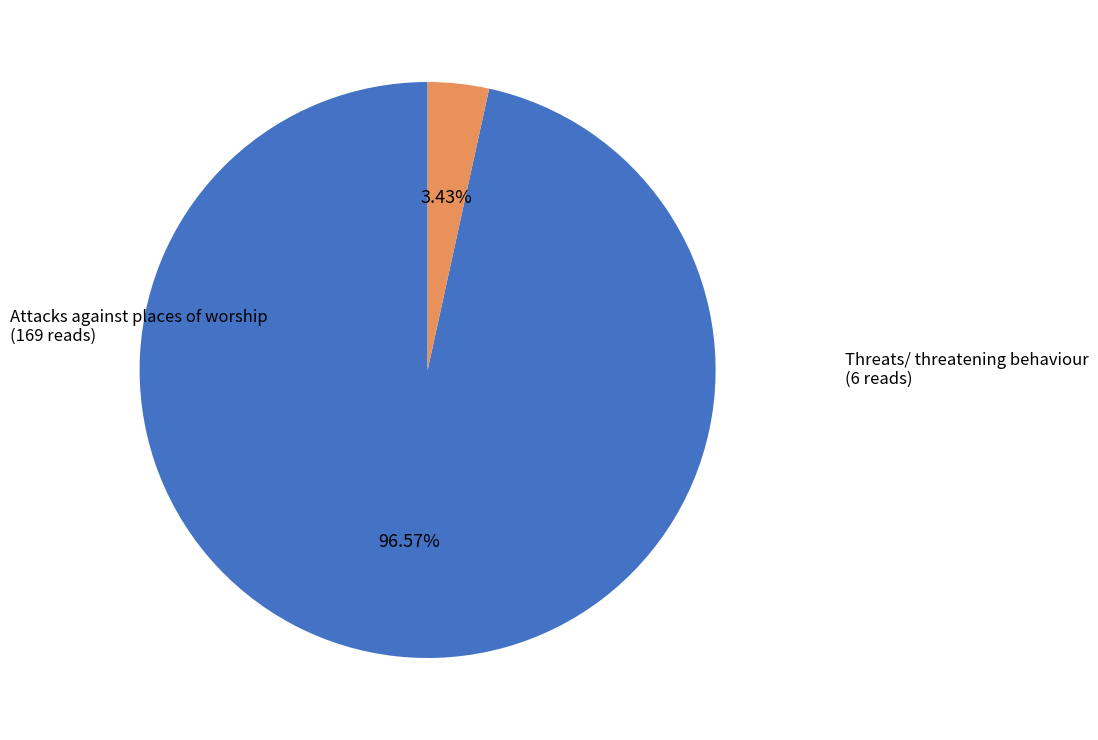

To the nearest percent, what is the difference between the largest and smallest slice percentages?

93%